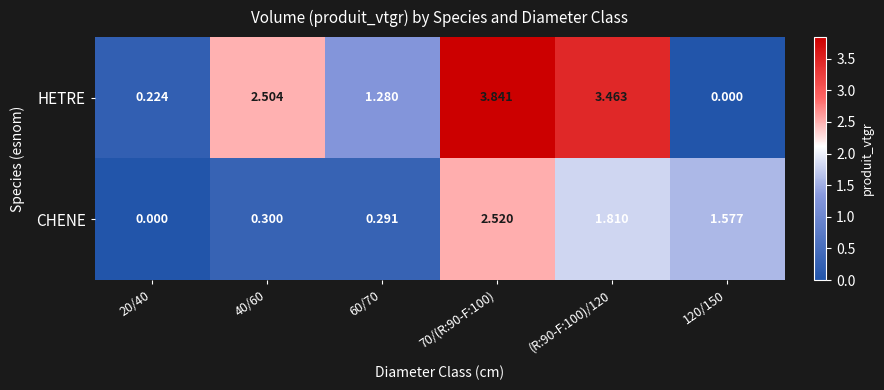

Is the value of CHENE at 120/150 greater than the value of HETRE at (R:90-F:100)/120?

No